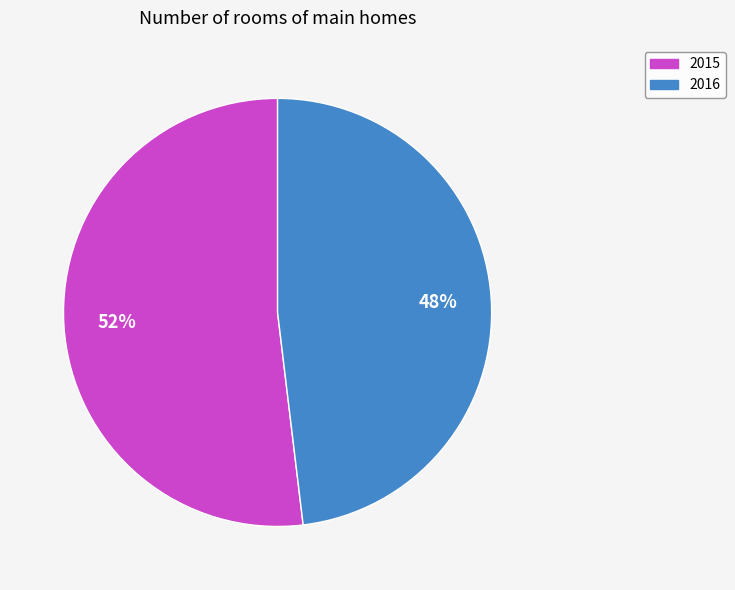

What is the majority slice?

2015